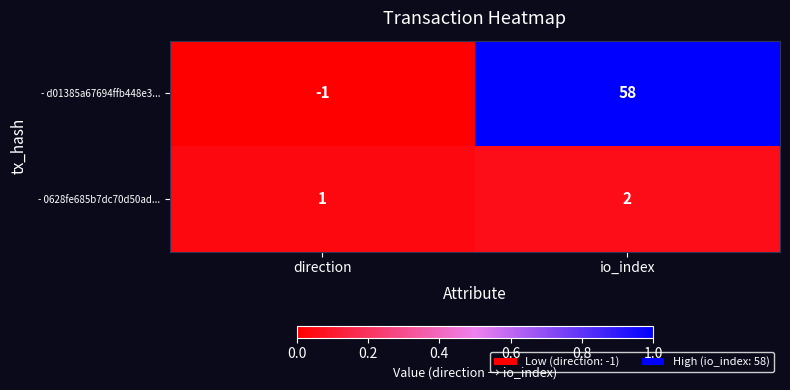

Reading right to left, extract all data points from this chart.

- d01385a67694ffb448e3...: 58	-1
- 0628fe685b7dc70d50ad...: 2	1